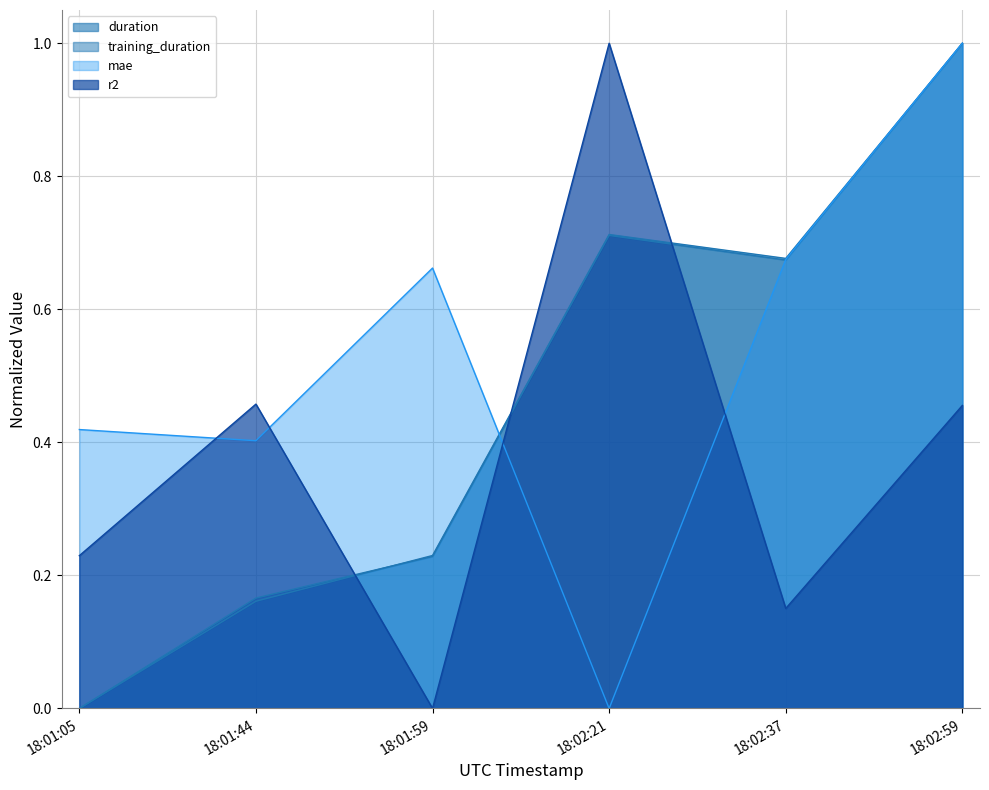

Does the chart display data point markers on the line(s)?

No